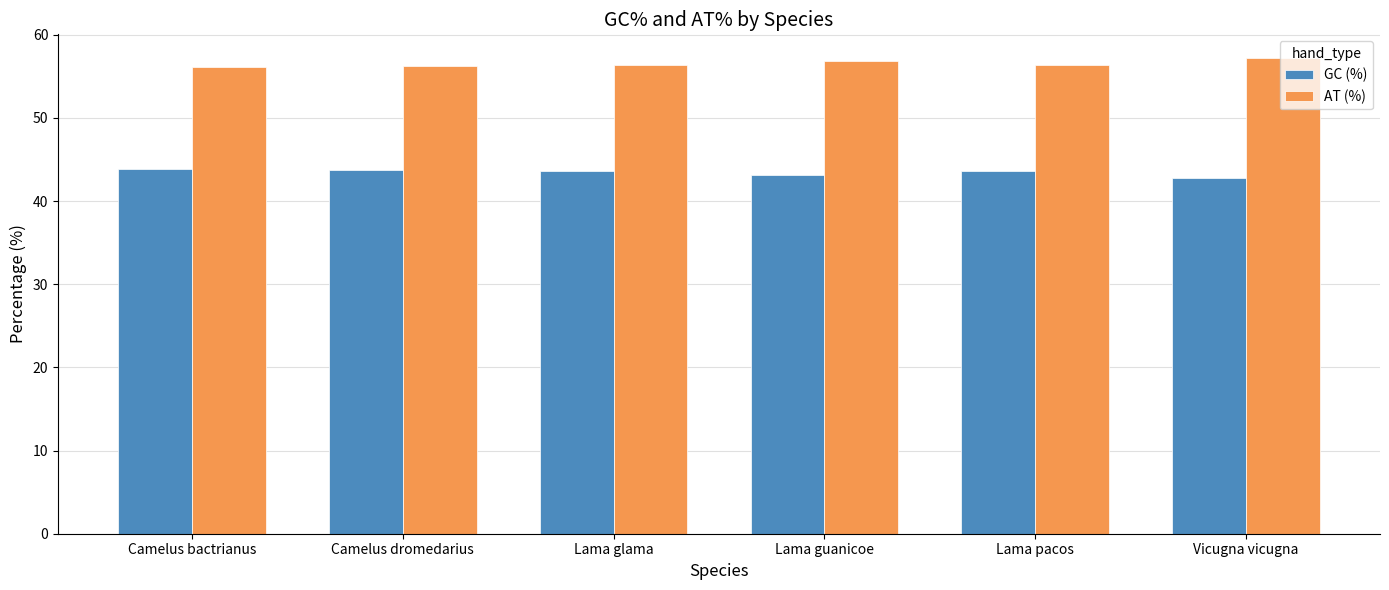

What is the maximum value shown in the chart?

57.2